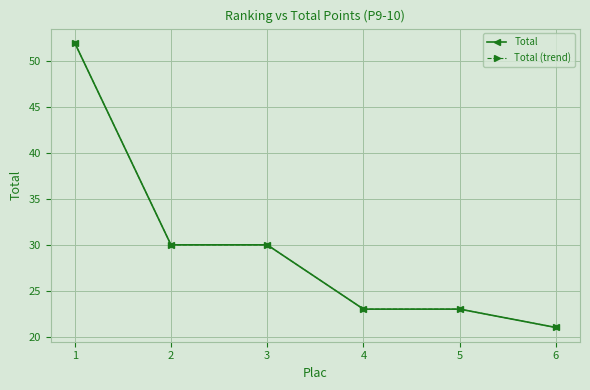

The Total (trend) series shows 52 at 1. True or false?

True